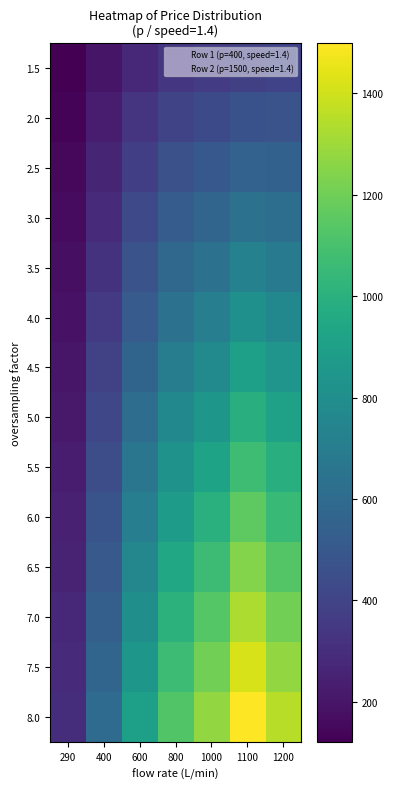

Rank the series at 800 from lowest to highest value.

1.5, 2.0, 2.5, 3.0, 3.5, 4.0, 4.5, 5.0, 5.5, 6.0, 6.5, 7.0, 7.5, 8.0